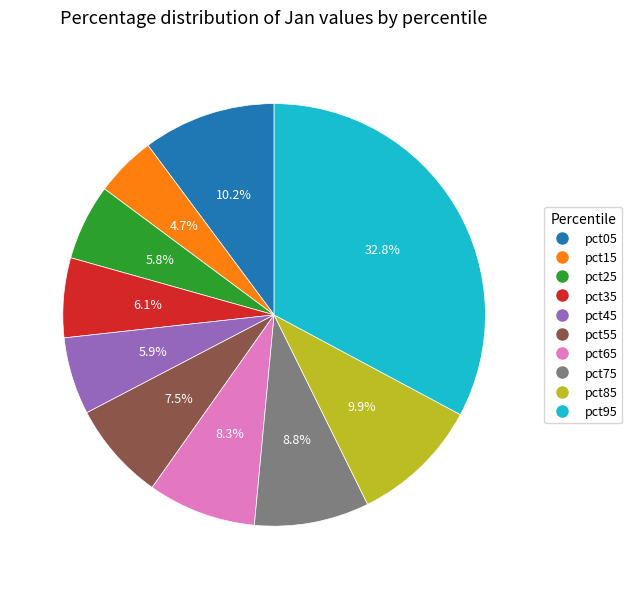

Is the sum of pct35 and pct15 greater than half?

No